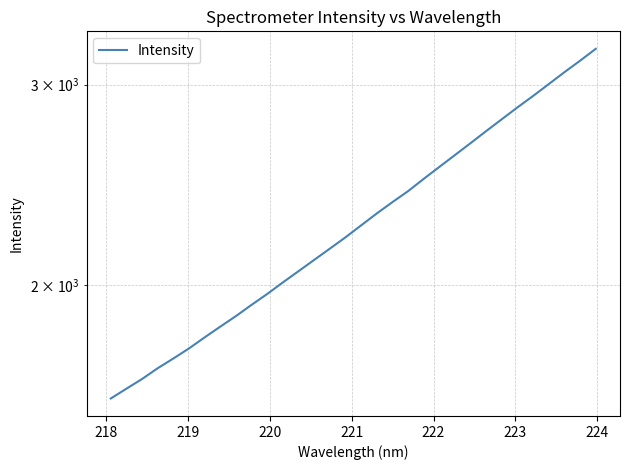

What is the value of the 15th point from the left?

2153.0